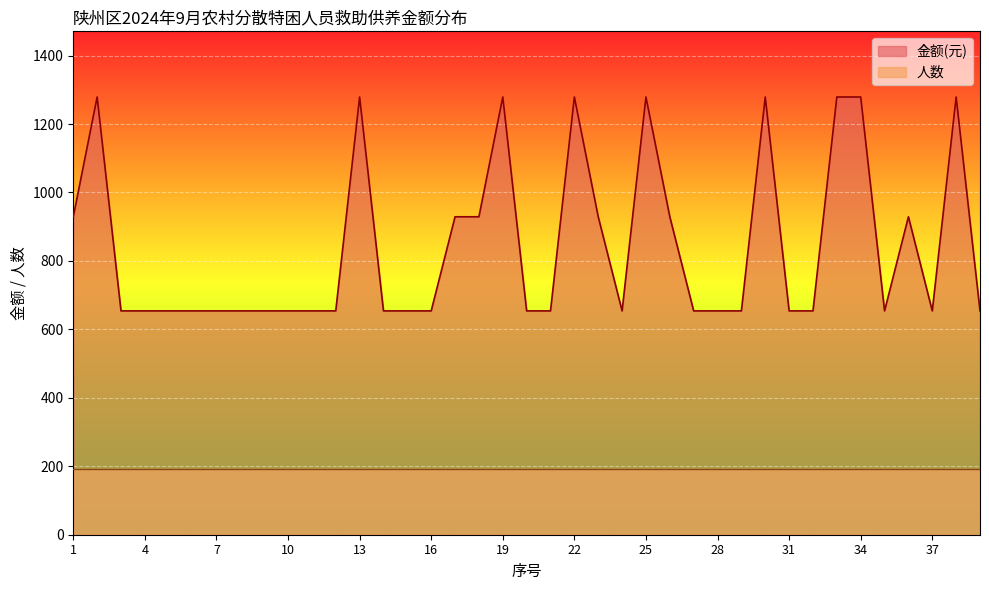

How many interior local valleys (lower than both neighbors) does the data have?

3